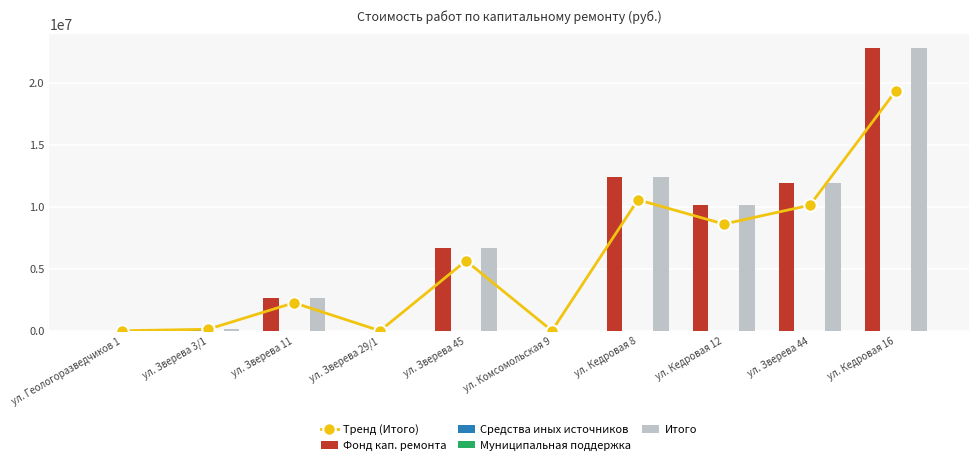

What are all the series names shown in the legend?

Тренд (Итого), Фонд кап. ремонта, Средства иных источников, Муниципальная поддержка, Итого